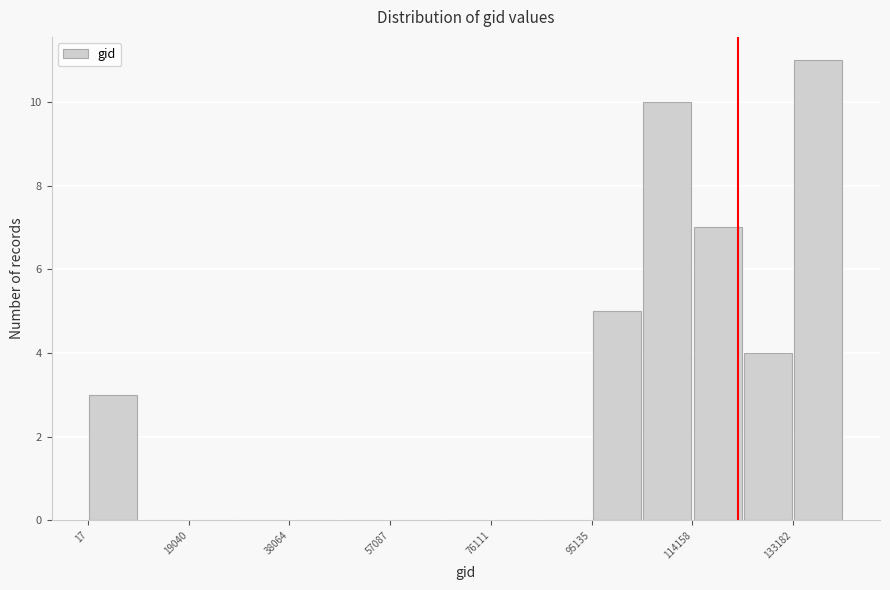

Reading left to right, list every bar in this chart as the range it spans on the x-axis followed by its height. Neither the bar edges nor the heights are printed on the chart, so give them approximately, as read against the axes.

0 to 10000: 3
10000 to 20000: 0
20000 to 28000: 0
28000 to 38000: 0
38000 to 48000: 0
48000 to 58000: 0
58000 to 66000: 0
66000 to 76000: 0
76000 to 86000: 0
86000 to 96000: 0
96000 to 104000: 5
104000 to 114000: 10
114000 to 124000: 7
124000 to 134000: 4
134000 to 142000: 11